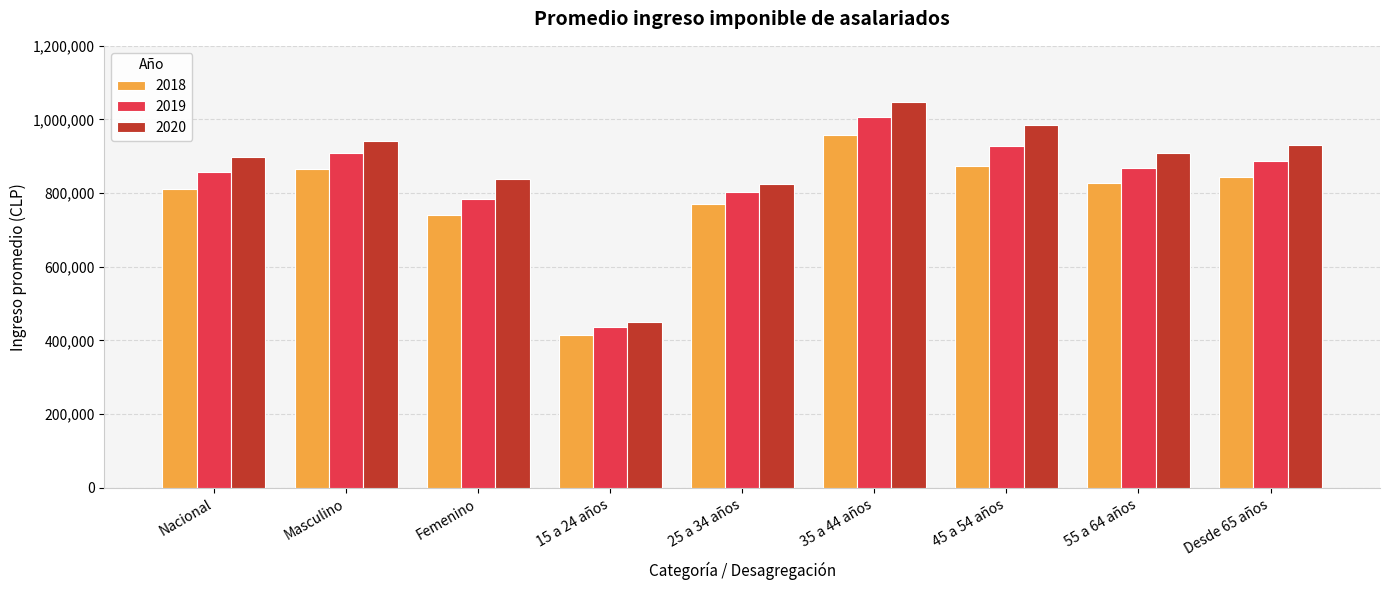

List the series in order of their overall mean, highest first.

2020, 2019, 2018